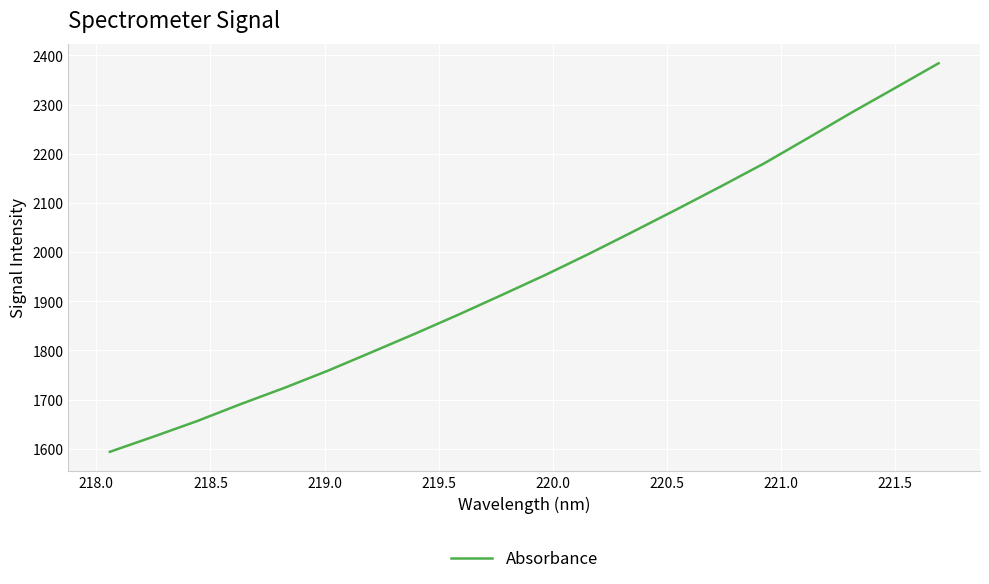

What is the difference between the maximum and minimum values?

790.2